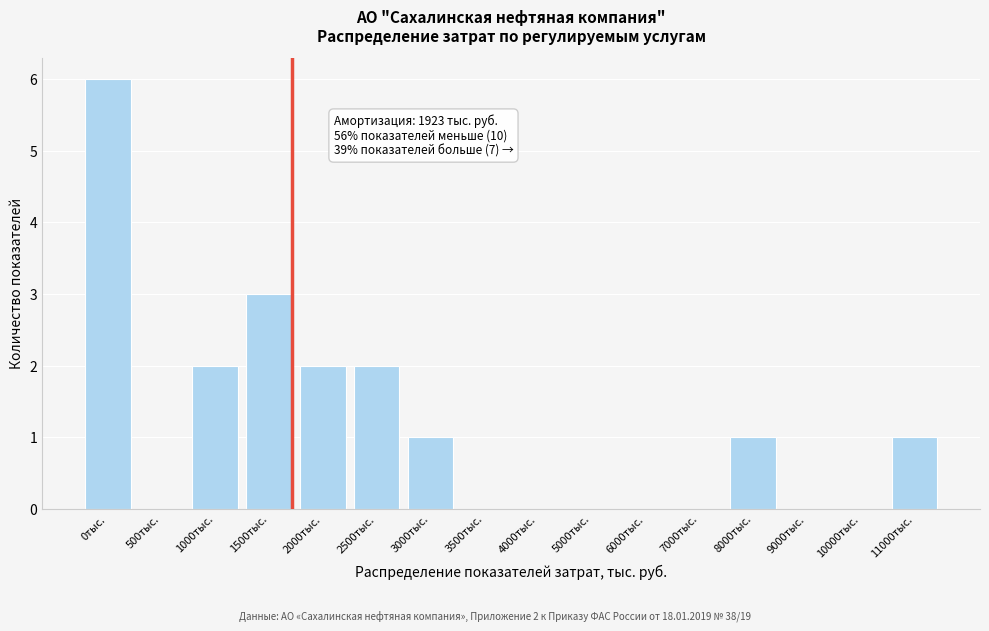

Reading left to right, list all the values displayed in this chart.

0тыс.=6	500тыс.=0	1000тыс.=2	1500тыс.=3	2000тыс.=2	2500тыс.=2	3000тыс.=1	3500тыс.=0	4000тыс.=0	5000тыс.=0	6000тыс.=0	7000тыс.=0	8000тыс.=1	9000тыс.=0	10000тыс.=0	11000тыс.=1